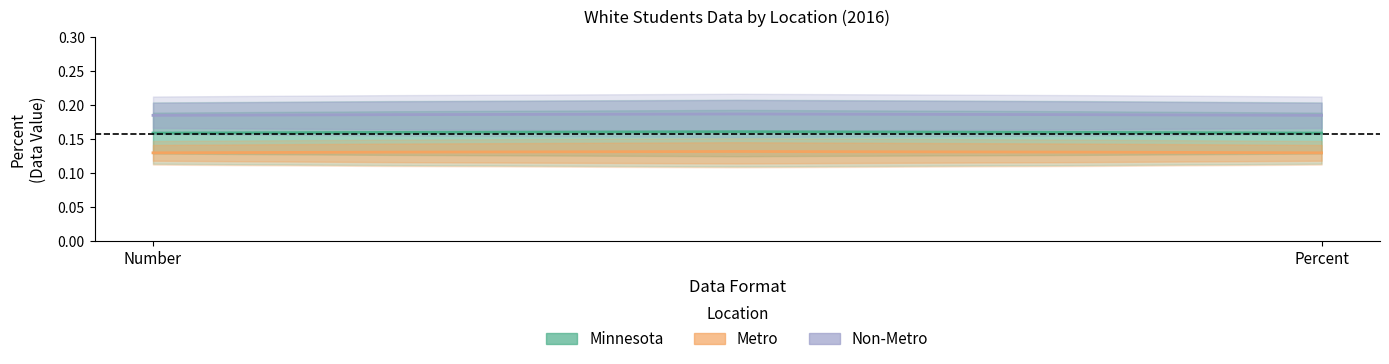

The value of Minnesota at 4 is 0.2. True or false?

False